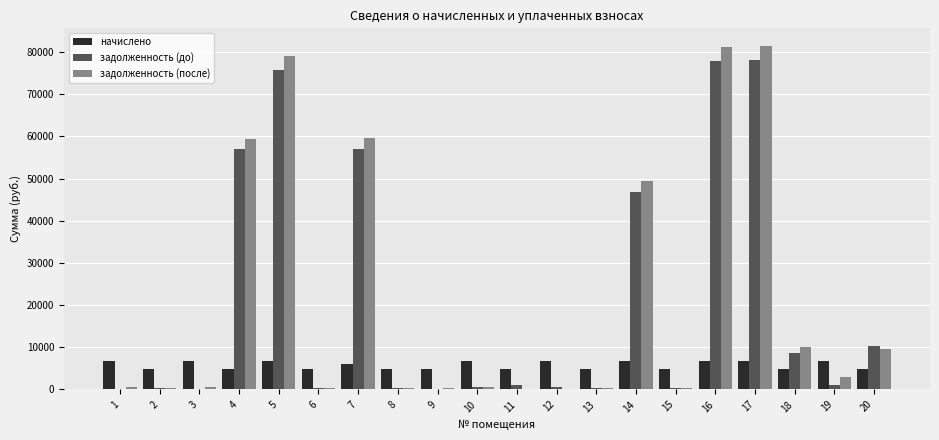

Where is задолженность (после) nearest to the value 40780?

14